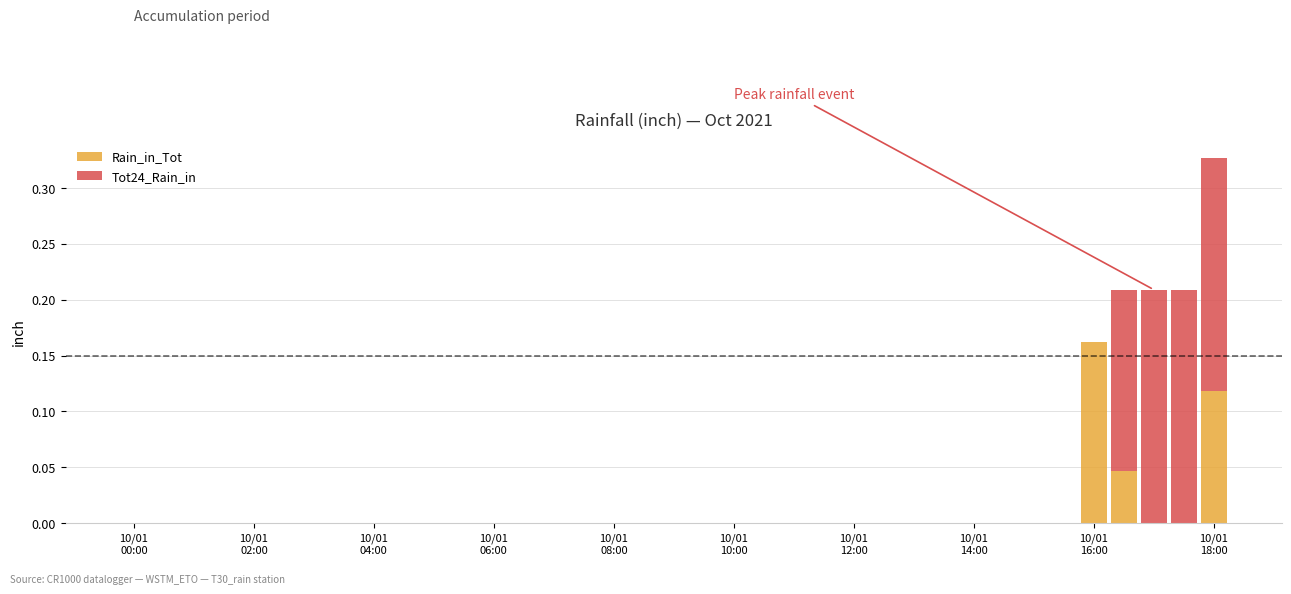

At which category is the sum across all series the highest?

10/01
18:00